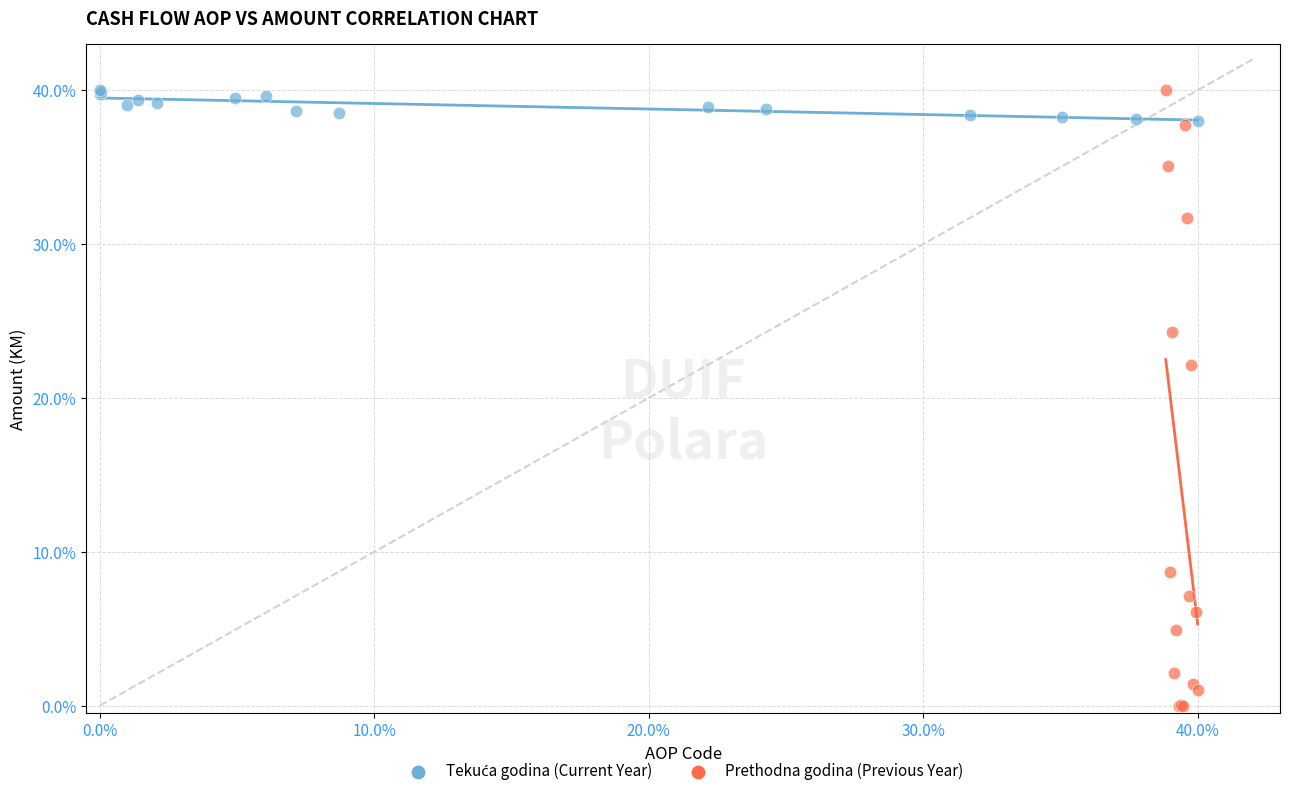

Which series has the widest spread of Y values?

Prethodna godina (Previous Year)